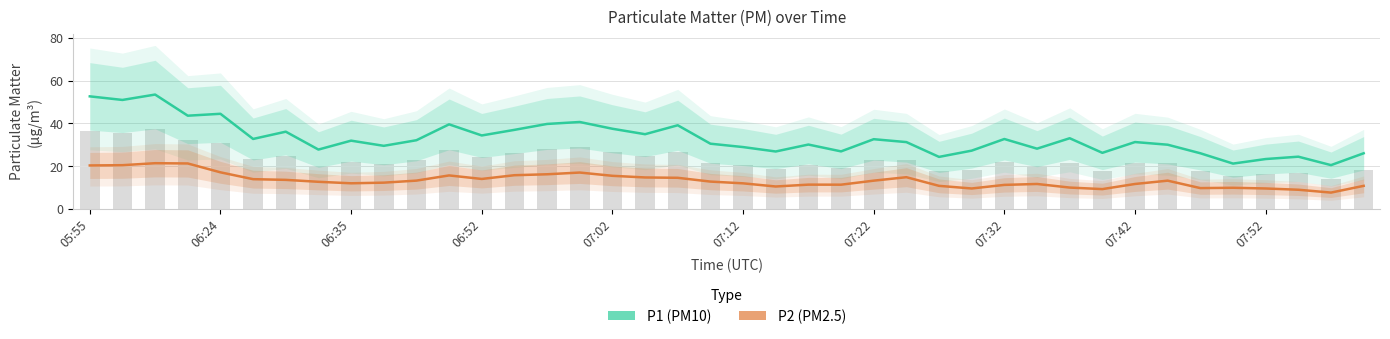

What is the highest value of the P1 series?

53.5